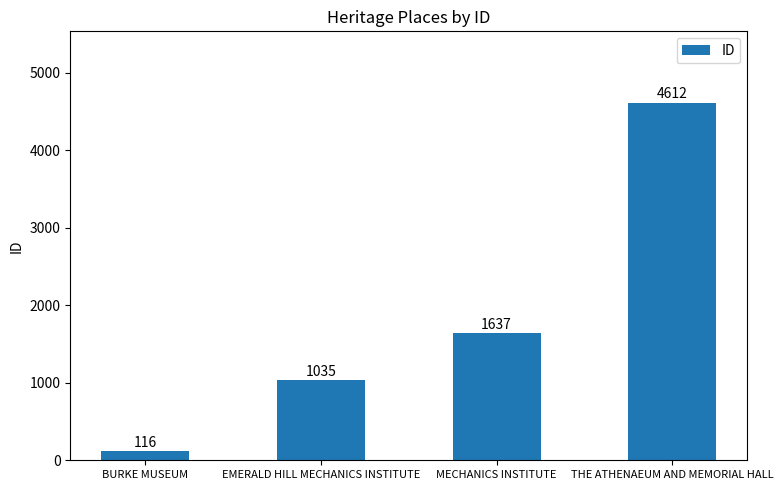

What is the approximate value at EMERALD HILL MECHANICS INSTITUTE, to the nearest 100?

1000